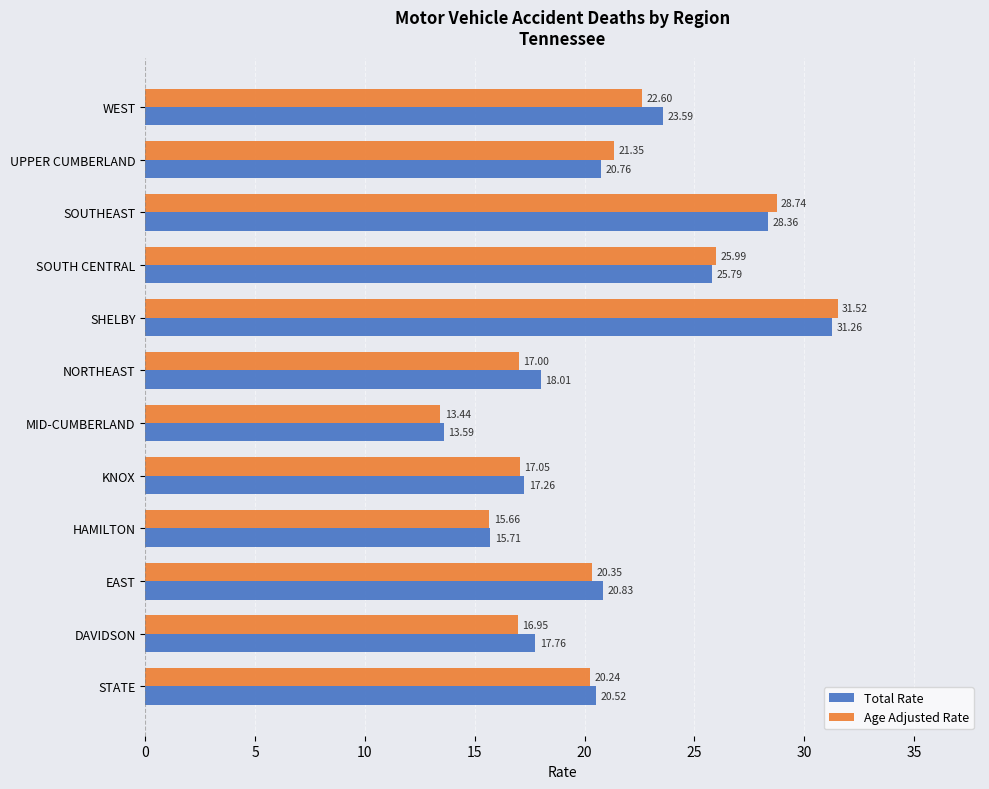

Rank the series by their maximum value, from highest to lowest.

Age Adjusted Rate, Total Rate